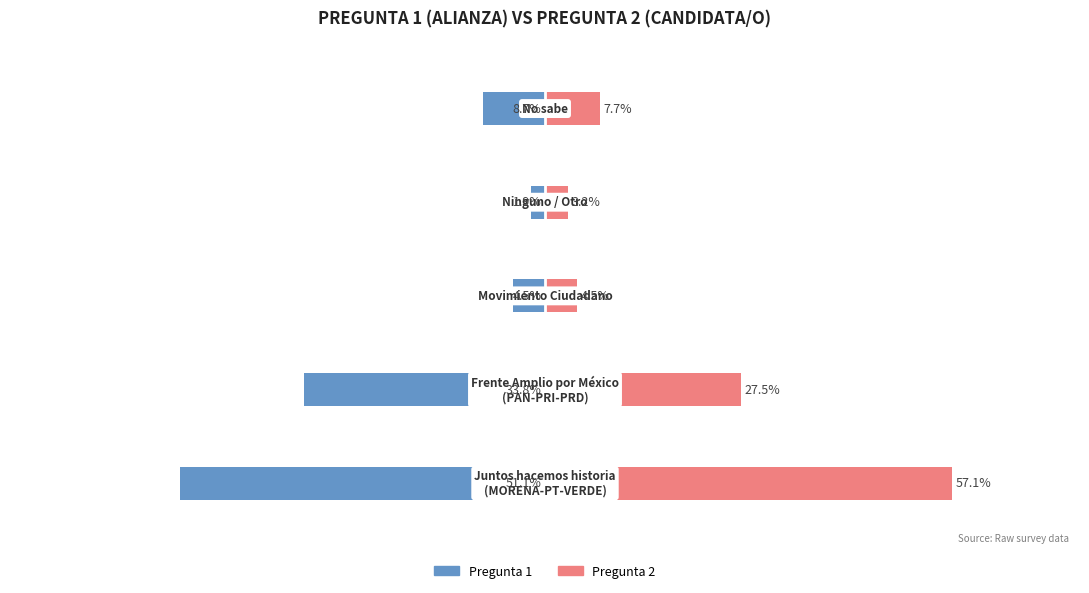

What is the value of the Pregunta 2 bar at the 3rd from the left?

4.5